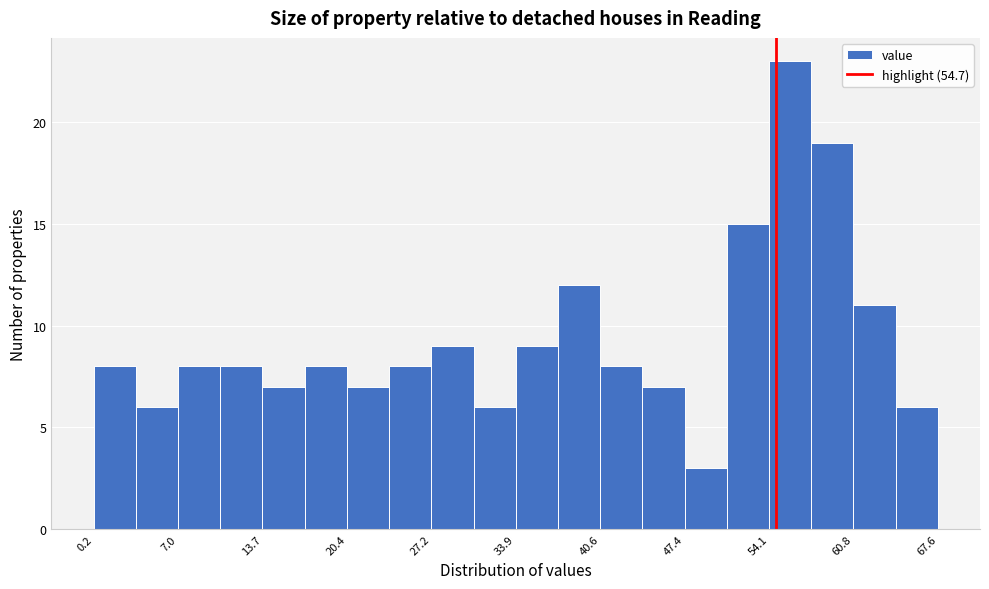

Read against the x-axis, roughly where is the centre of the tallest bar?

56